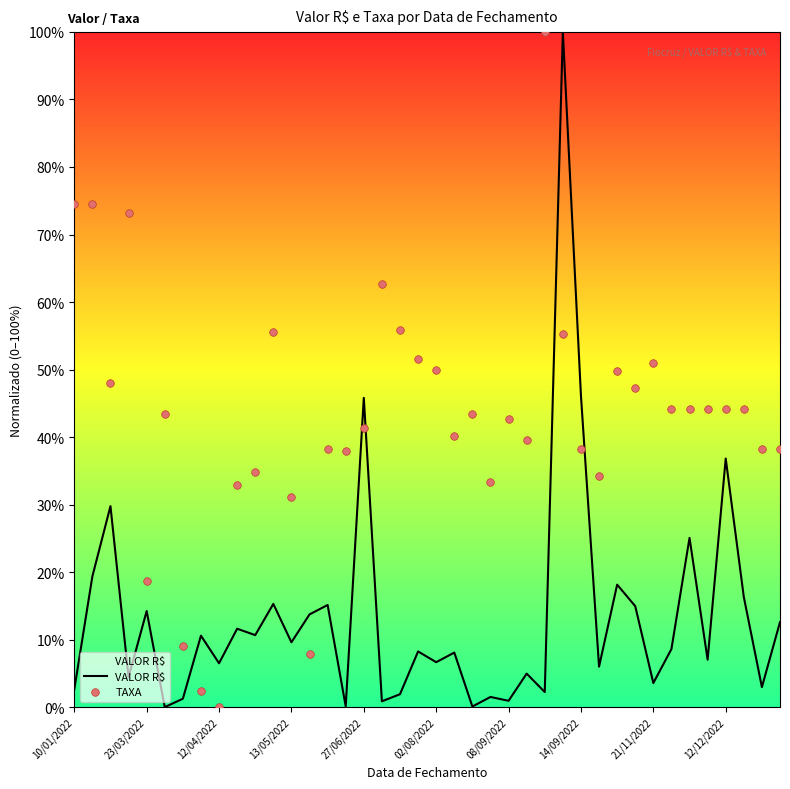

Which series reaches the maximum Y coordinate?

VALOR R$